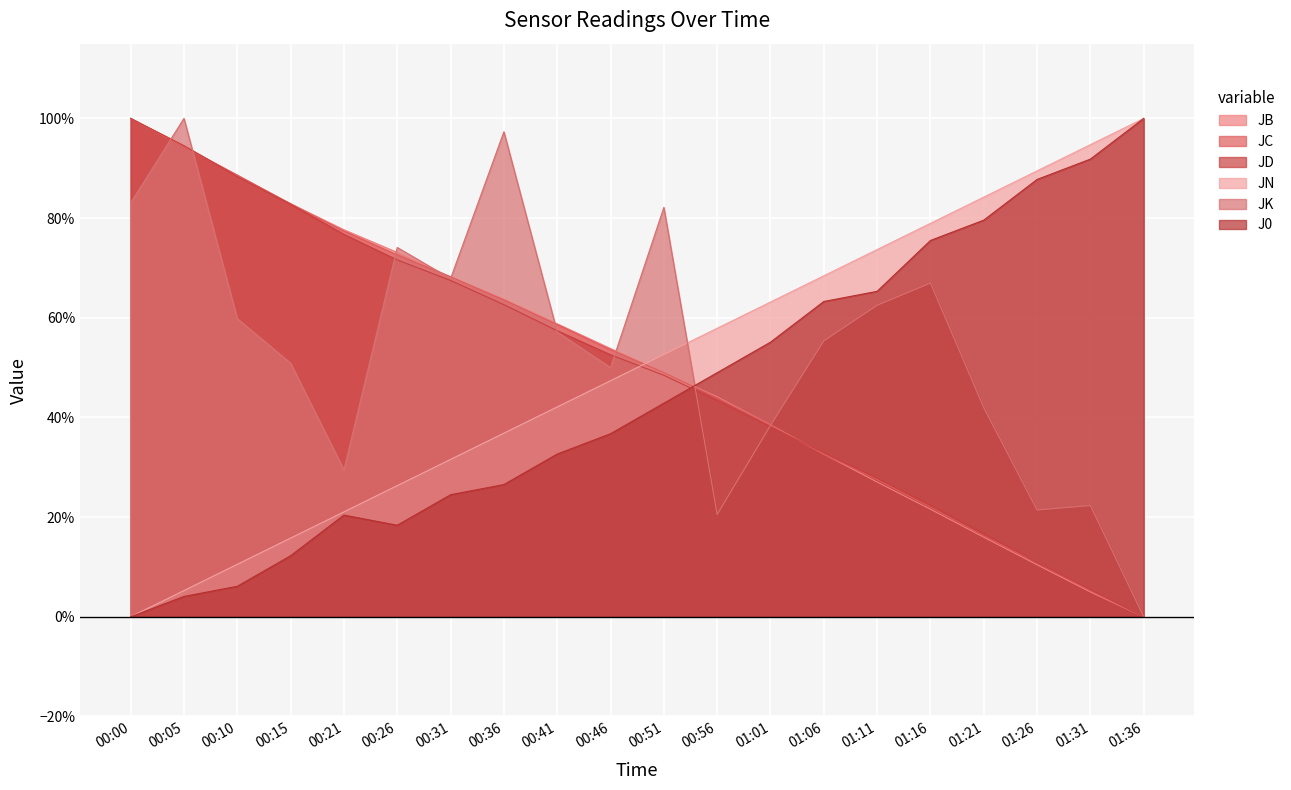

At which category does the chart reach its minimum across all series?

01:36